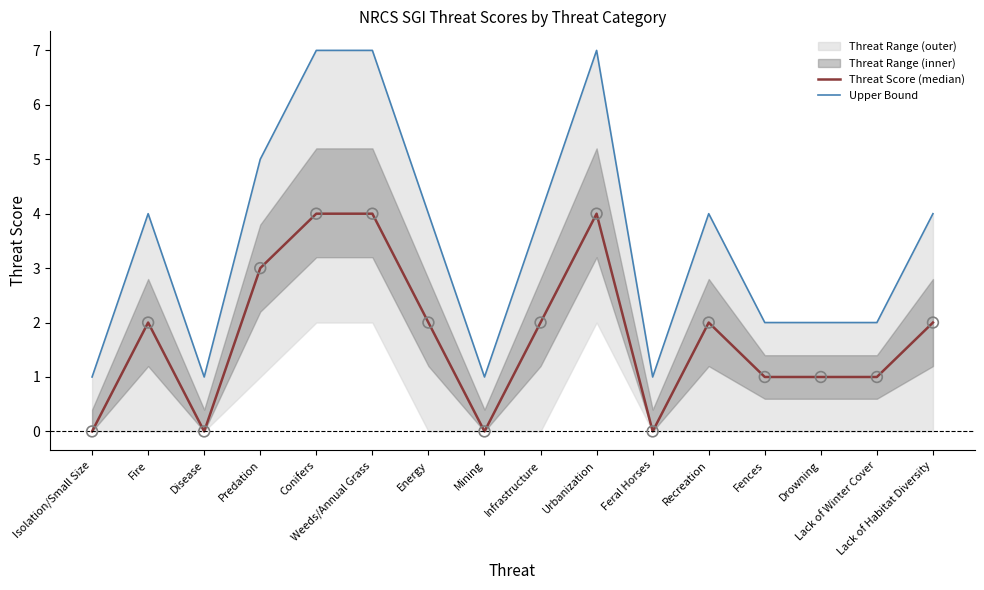

Which series has the largest Y range (max minus min)?

Upper Bound